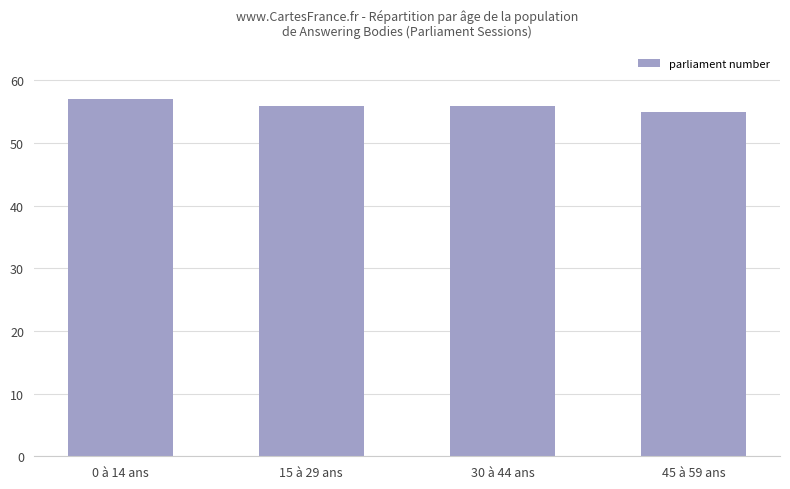

What value does the data have at 15 à 29 ans?

56